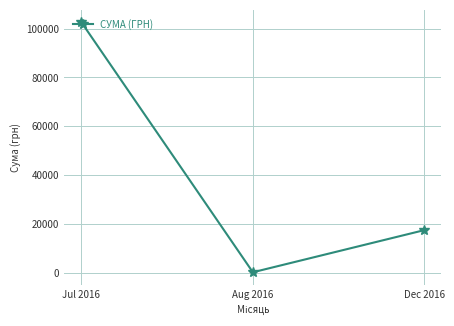

Count the number of categories in the chart.

3